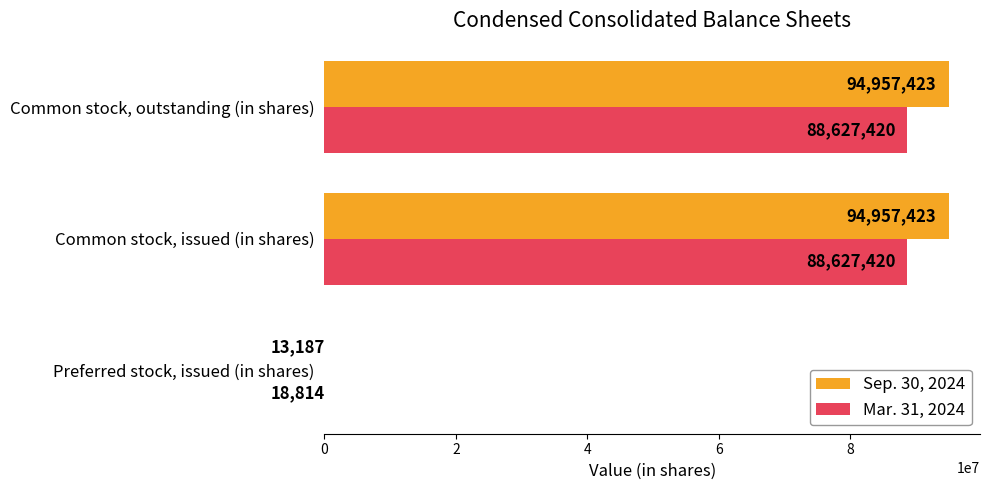

Between Preferred stock, issued (in shares) and Common stock, outstanding (in shares), which series saw the biggest shift?

Sep. 30, 2024